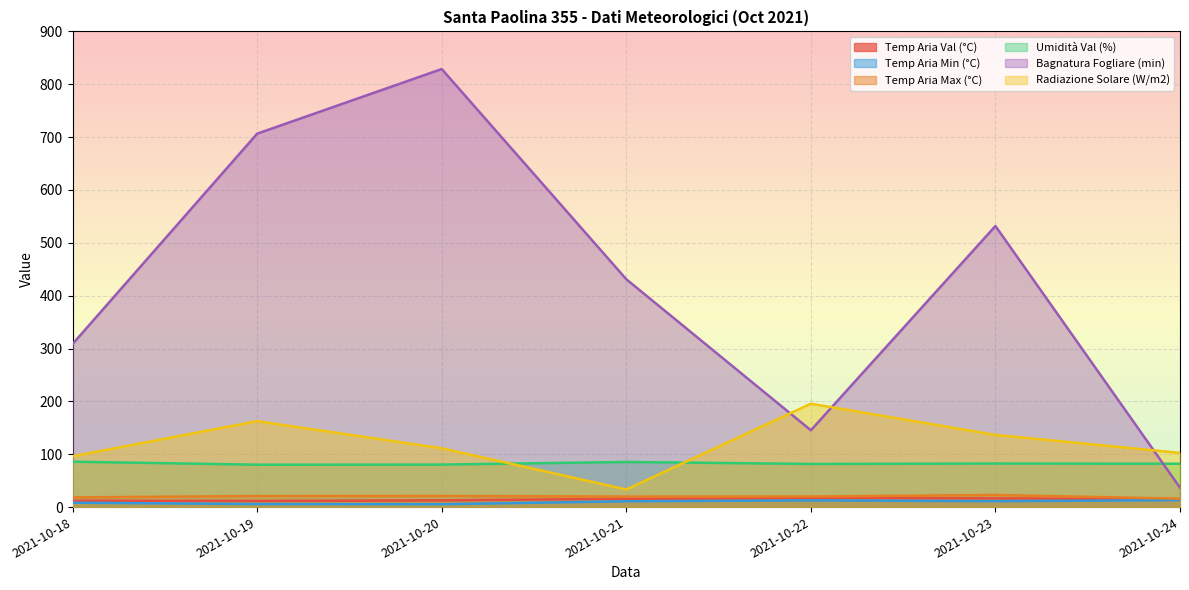

The value of Umidità Val (%) at 2021-10-18 is 53.1. True or false?

False